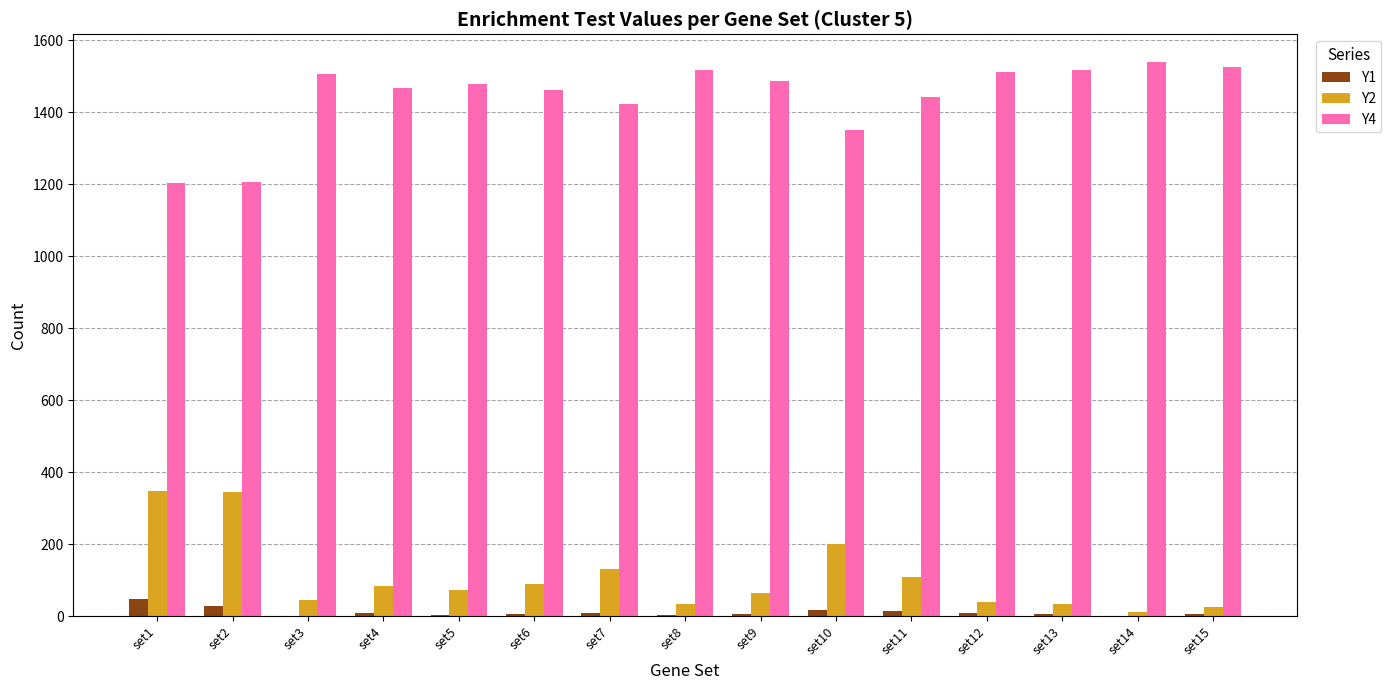

Count the number of data series in this chart.

3